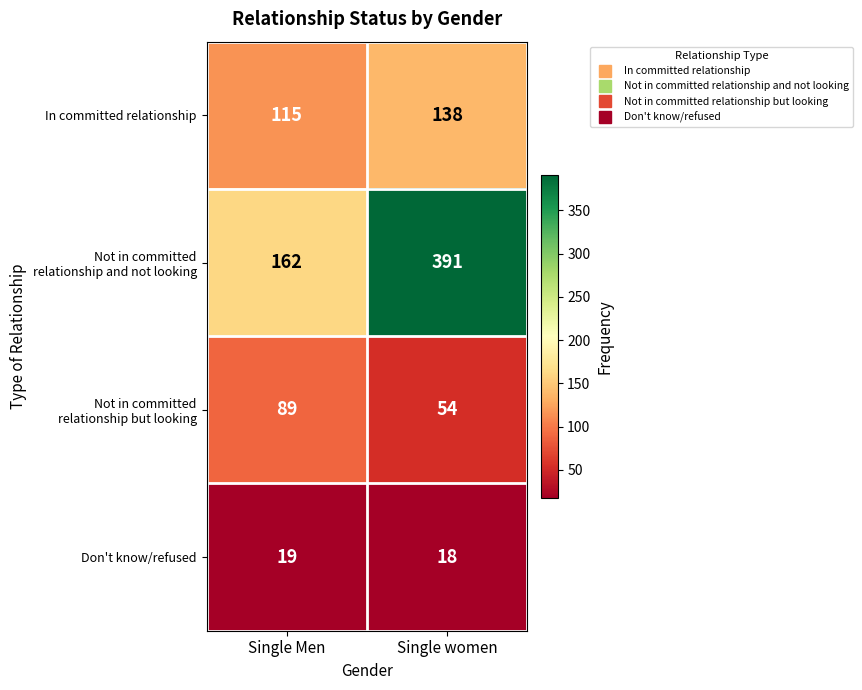

What is the sum of the Don't know/refused values at Single women and Single Men?

37